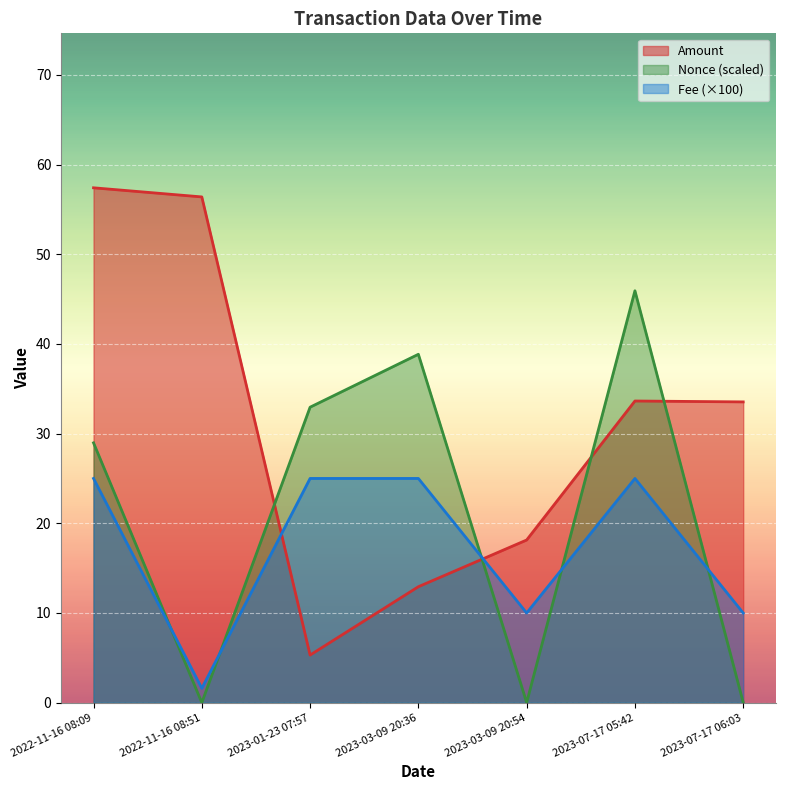

What is the sum of all Nonce values?

146.7